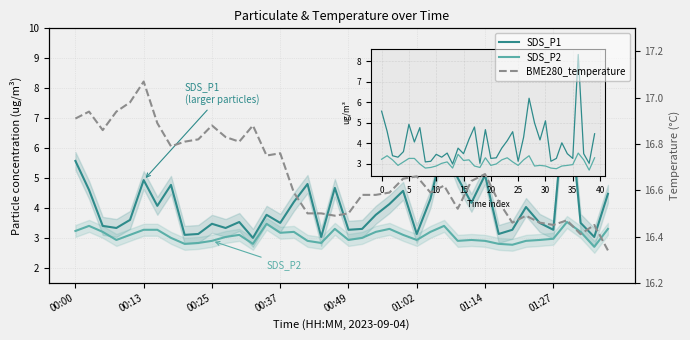

What is the difference between the maximum and minimum values in the SDS_P1 series?

5.3